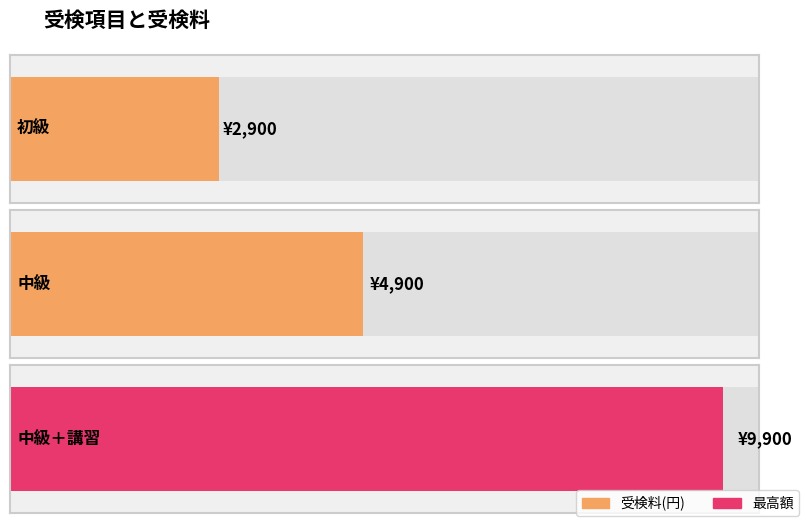

Are the bars horizontal?

Yes